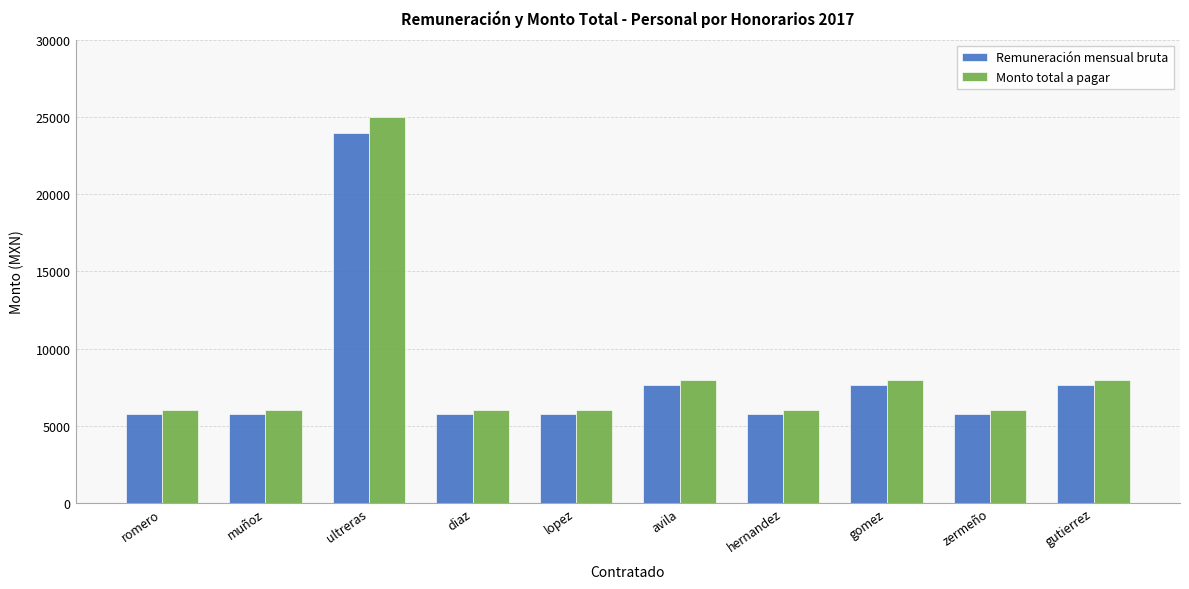

What is the smallest value displayed?

5741.6